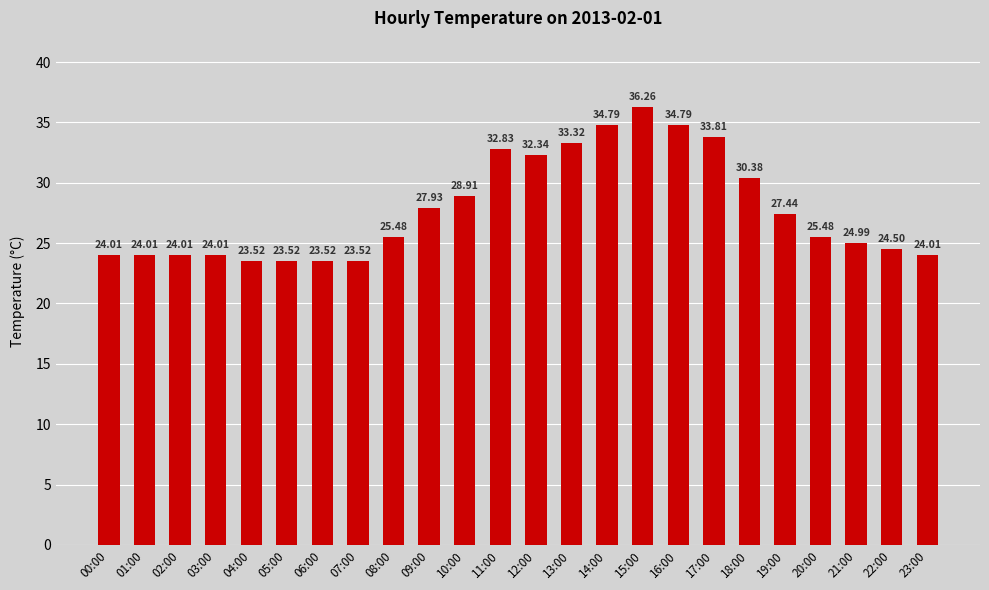

What is the ratio of the value at 14:00 to the value at 21:00?

1.4